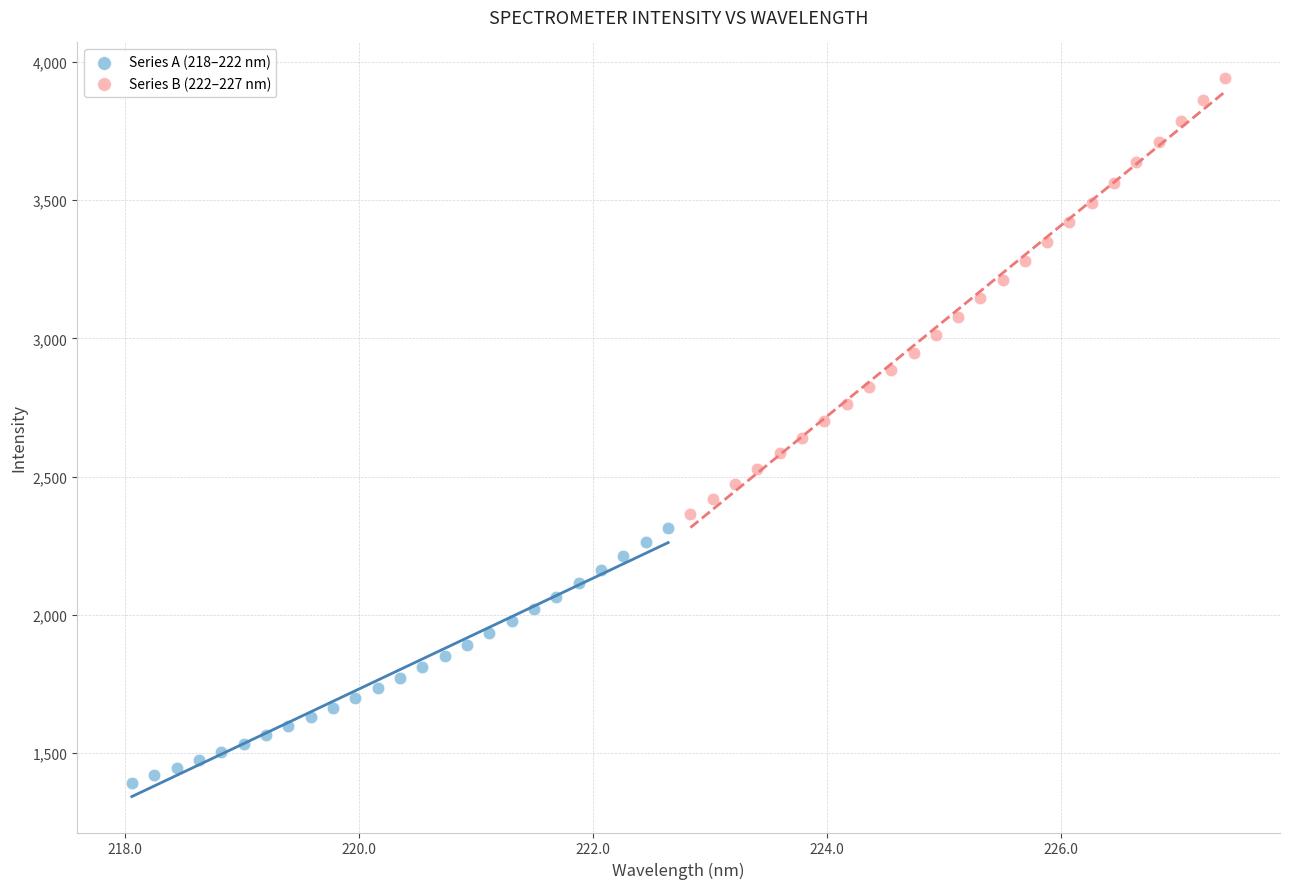

Which series contains the lowest Y value?

Series A (218–222 nm)